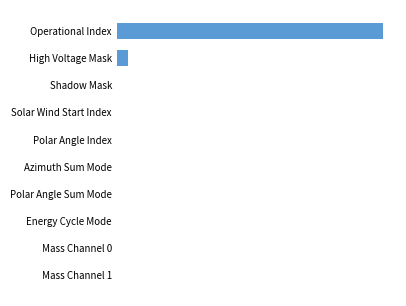

Are the bars horizontal?

Yes